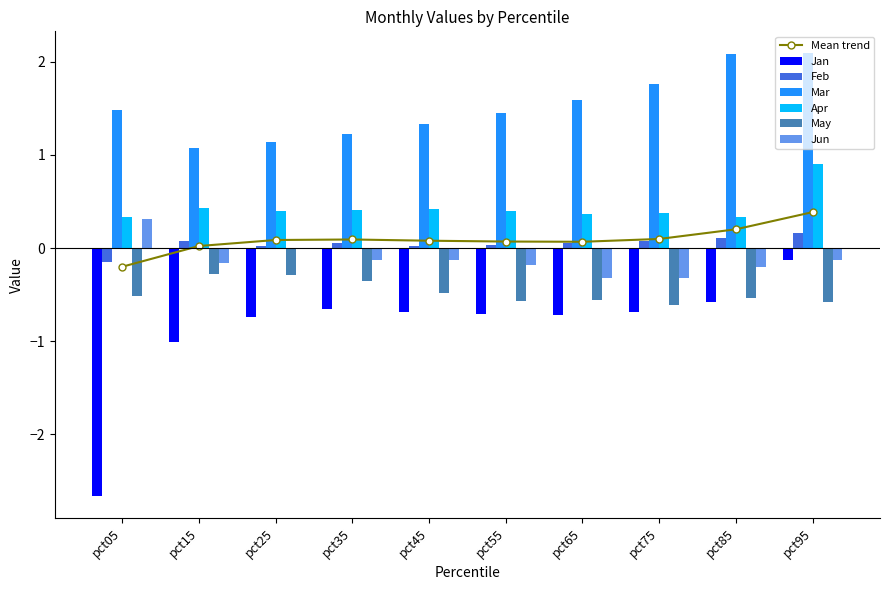

At which label is Jun closest to 0?

pct25